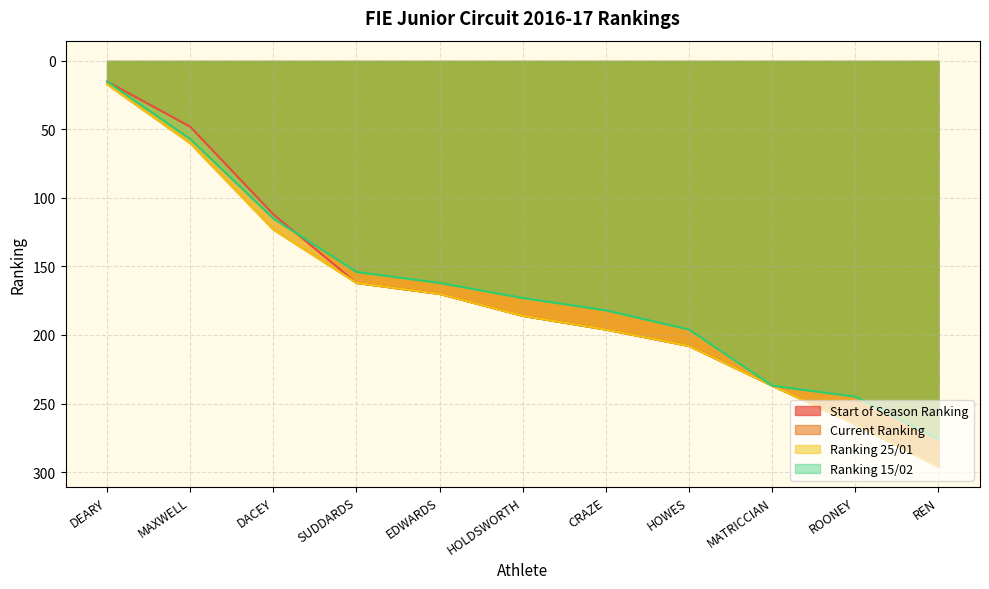

How many data points does each series have?

11